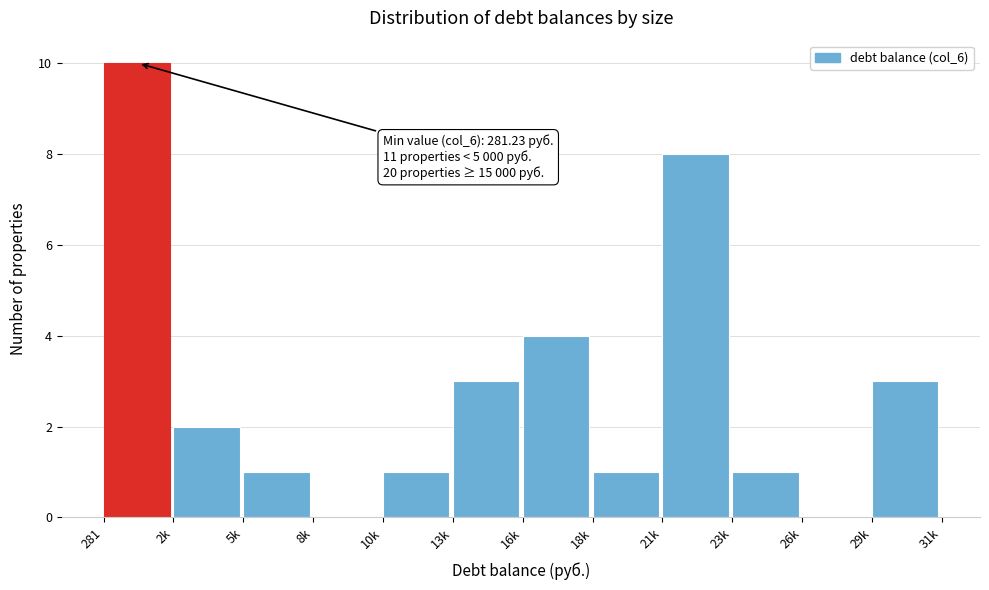

Reading right to left, list all the values displayed in this chart.

29k=3	26k=0	23k=1	21k=8	18k=1	16k=4	13k=3	10k=1	8k=0	5k=1	2k=2	281=10